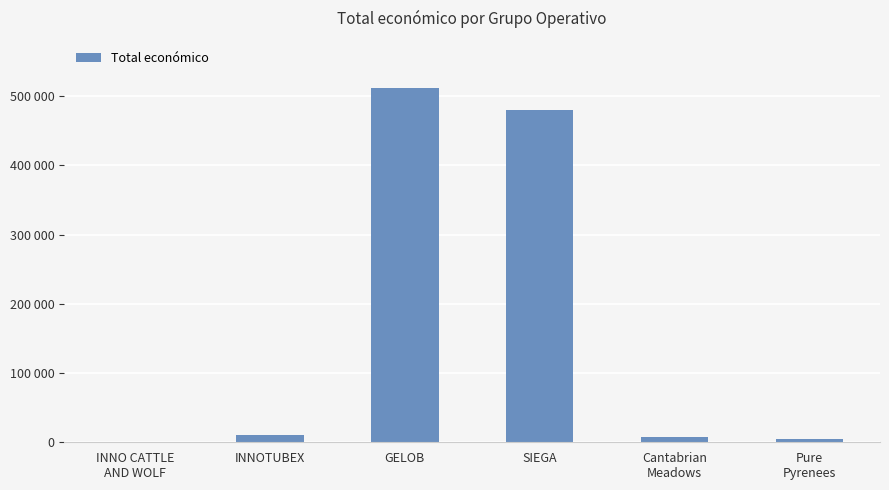

Is it true that the value at INNO CATTLE
AND WOLF is 0?

True